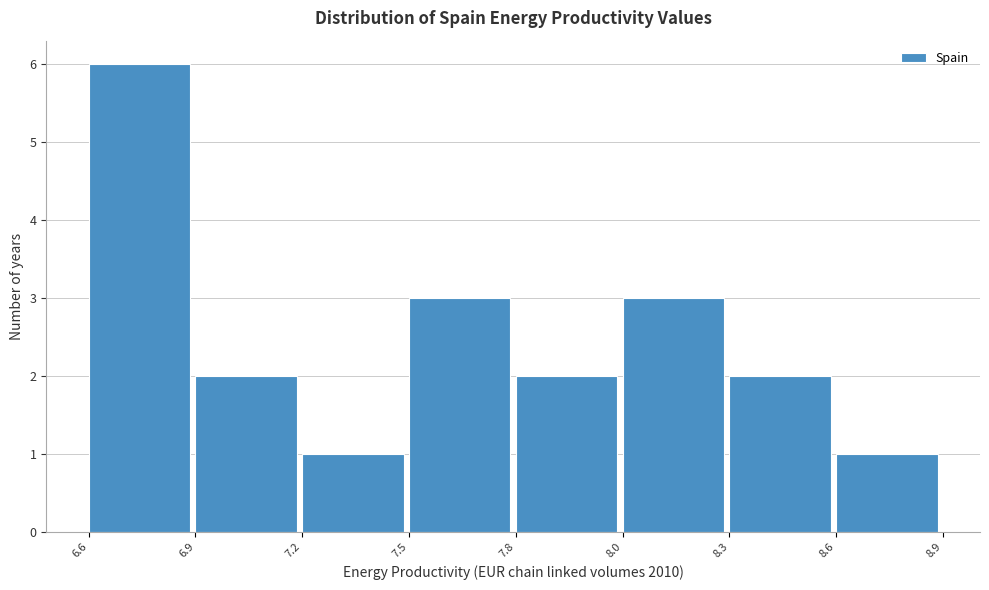

Reading left to right, transcribe all the data shown in this chart.

6.6=6	6.9=2	7.2=1	7.5=3	7.8=2	8.0=3	8.3=2	8.6=1